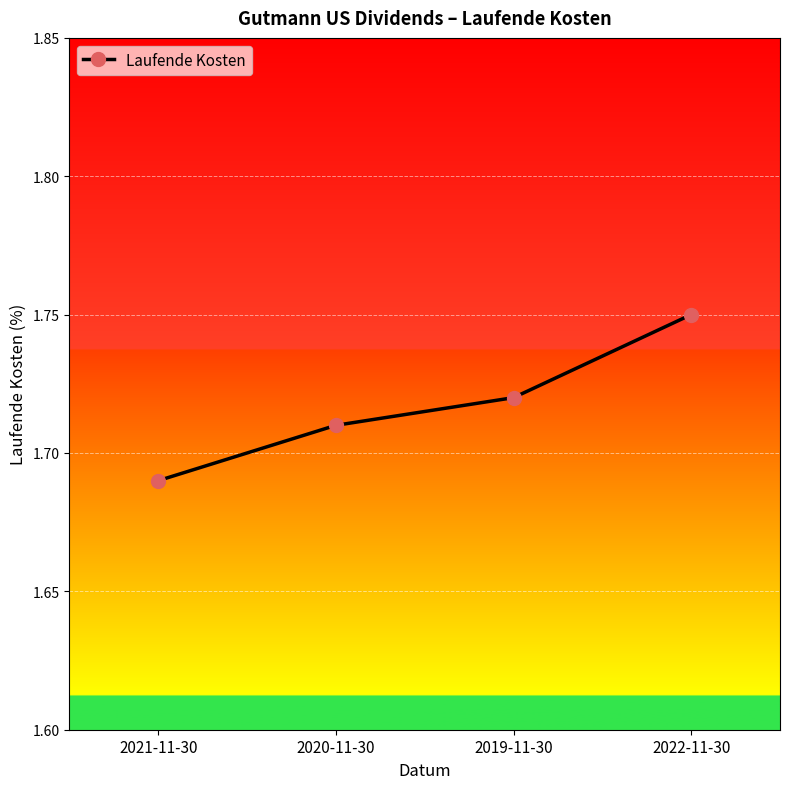

True or false: there are more than 1 points higher than both neighbors.

False